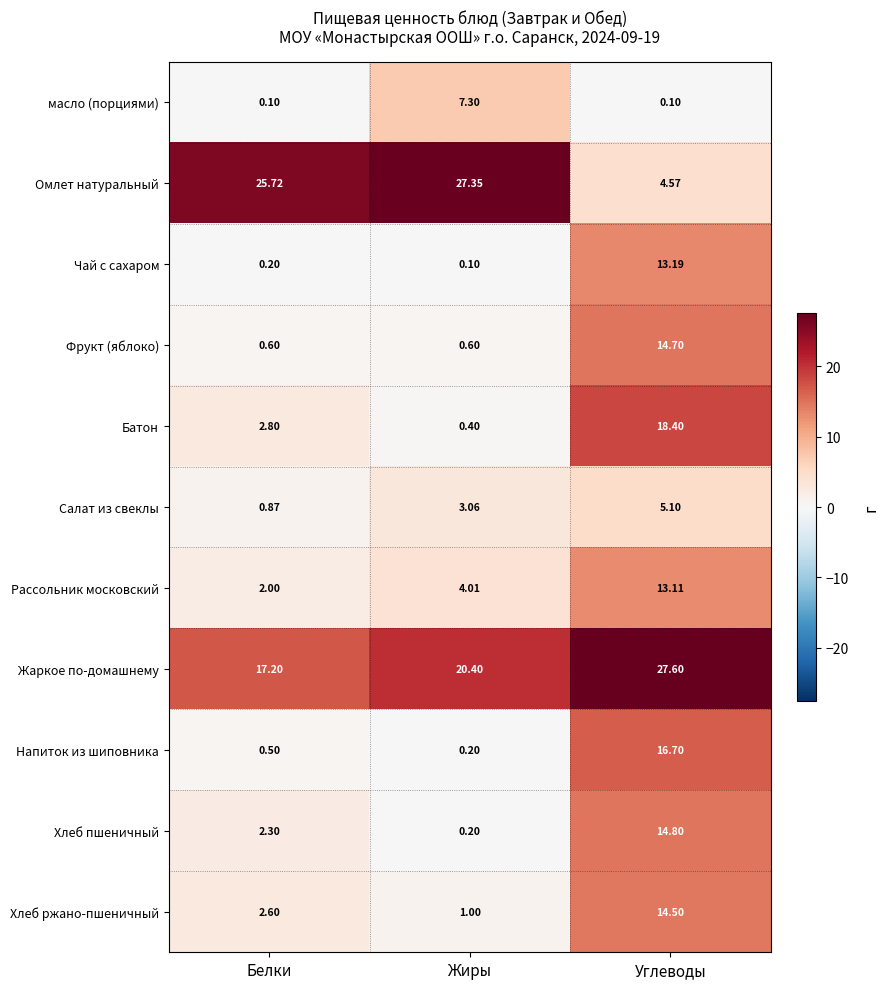

Rank the series by their maximum value, from highest to lowest.

Жаркое по-домашнему, Омлет натуральный, Батон, Напиток из шиповника, Хлеб пшеничный, Фрукт (яблоко), Хлеб ржано-пшеничный, Чай с сахаром, Рассольник московский, масло (порциями), Салат из свеклы